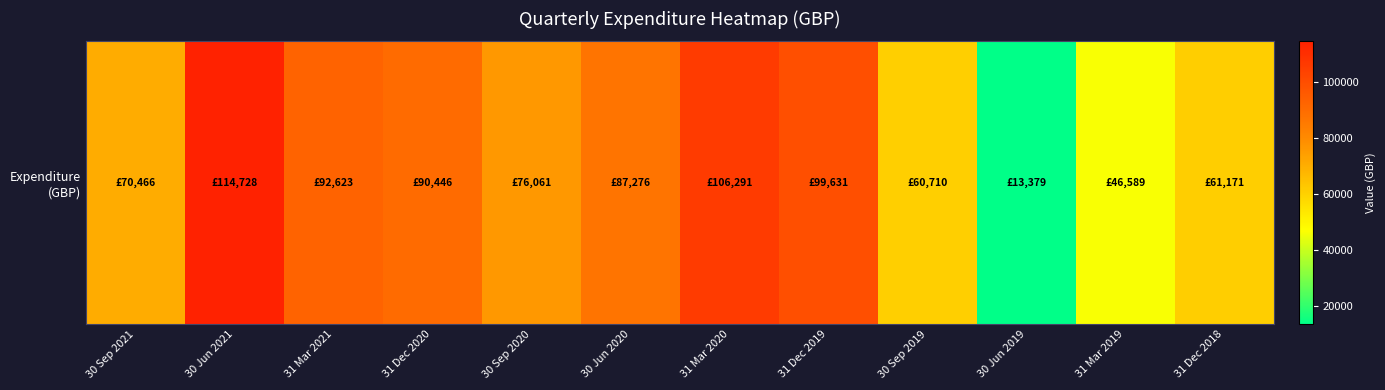

True or false: the data shows 46588.6 at 31 Mar 2019.

True